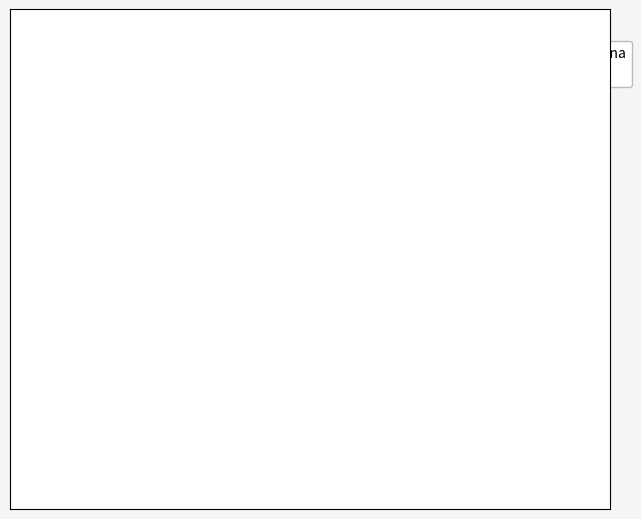

Approximately how many times larger is the value at Seidlová Eva compared to Butoracová Ivana?

0.6